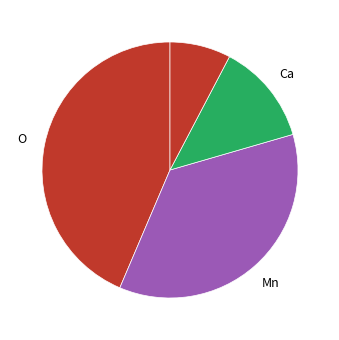

How many slices are in this pie chart?

4